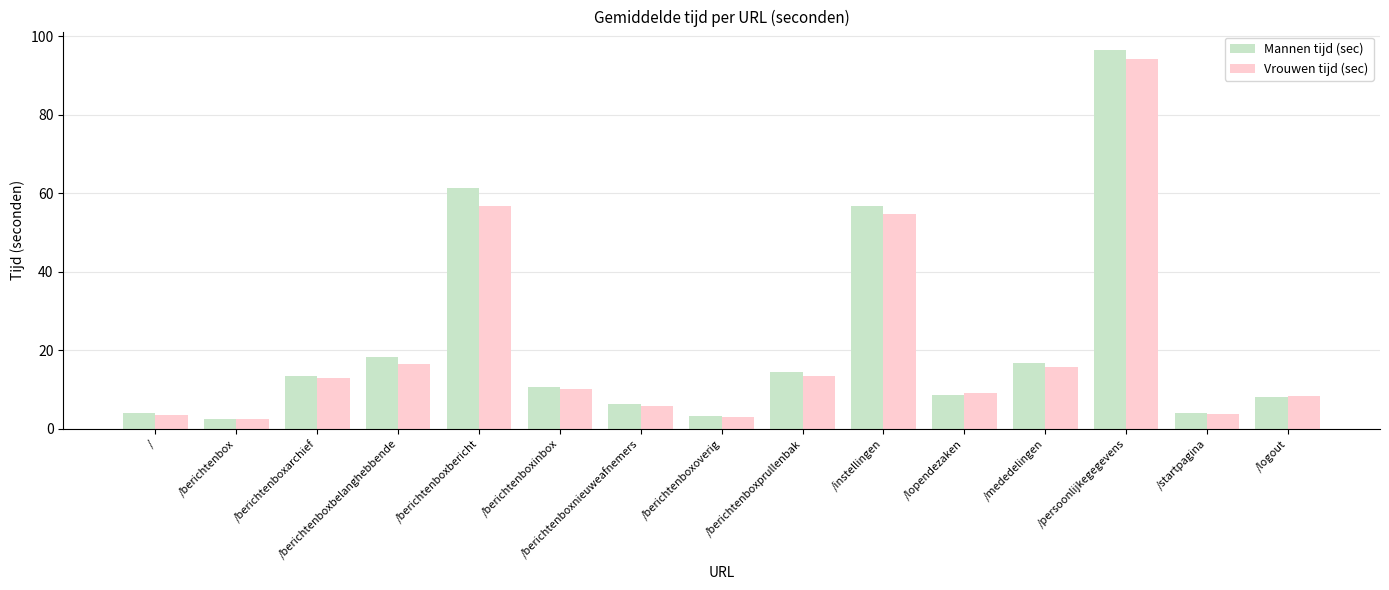

At which category does the chart reach its peak across all series?

/persoonlijkegegevens